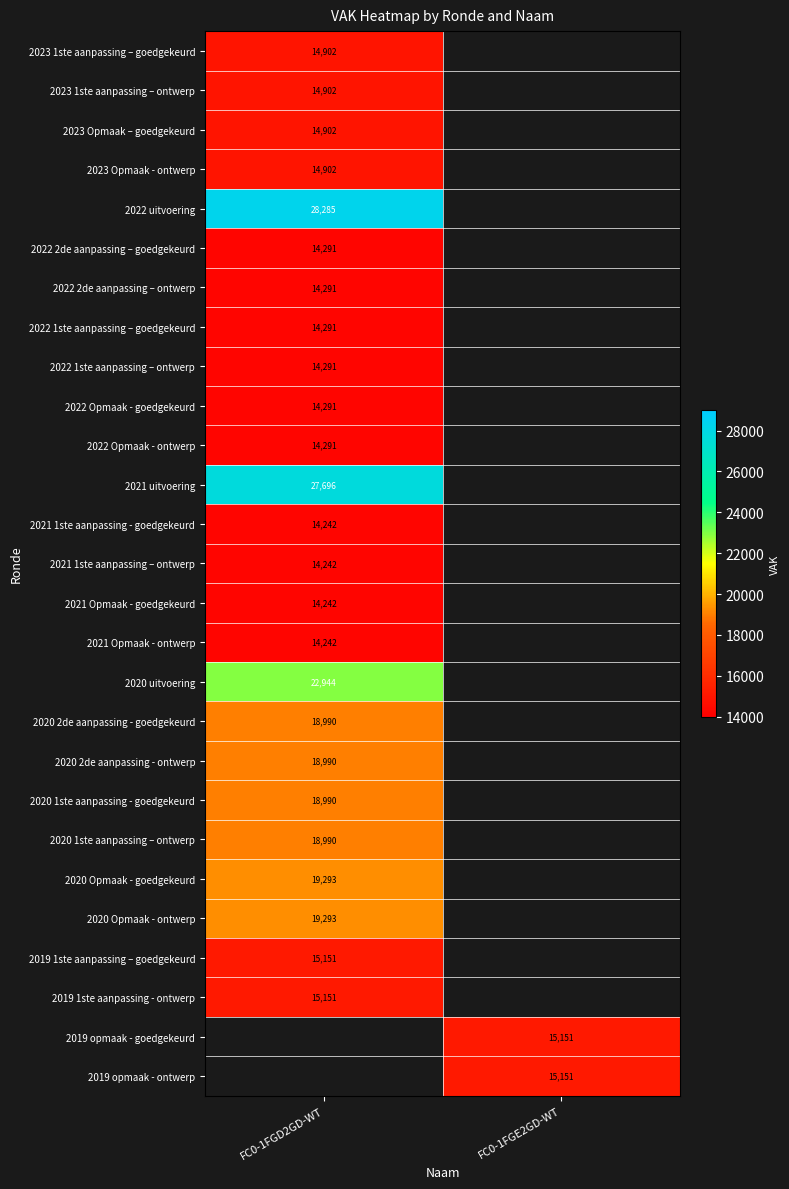

Is it true that 2021 Opmaak - ontwerp equals 5151 at FC0-1FGD2GD-WT?

False